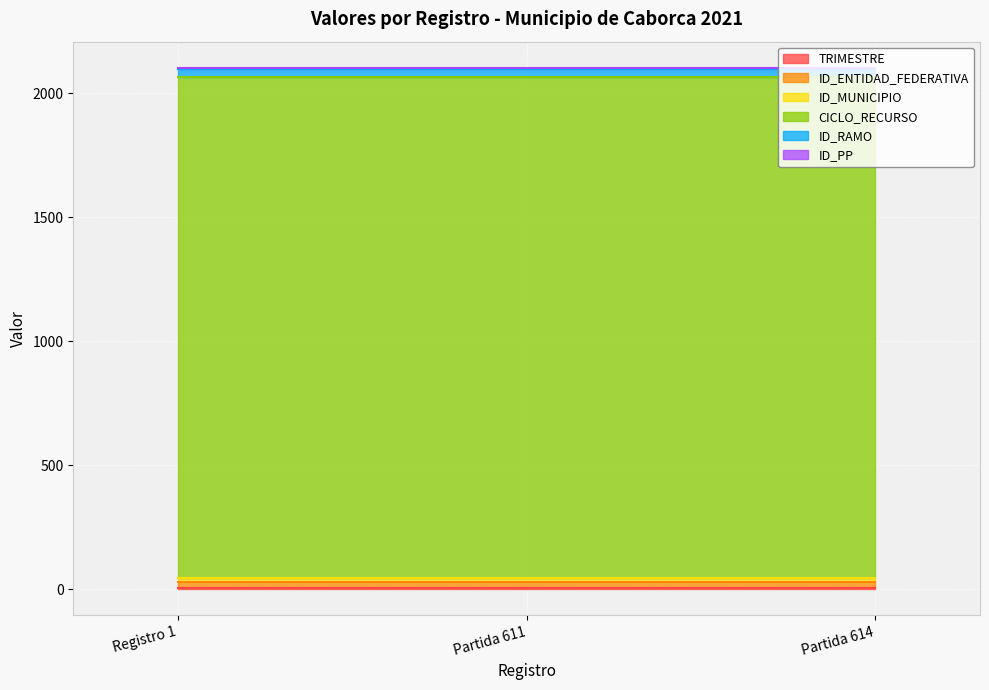

Which series changed the most between Partida 611 and Partida 614?

TRIMESTRE